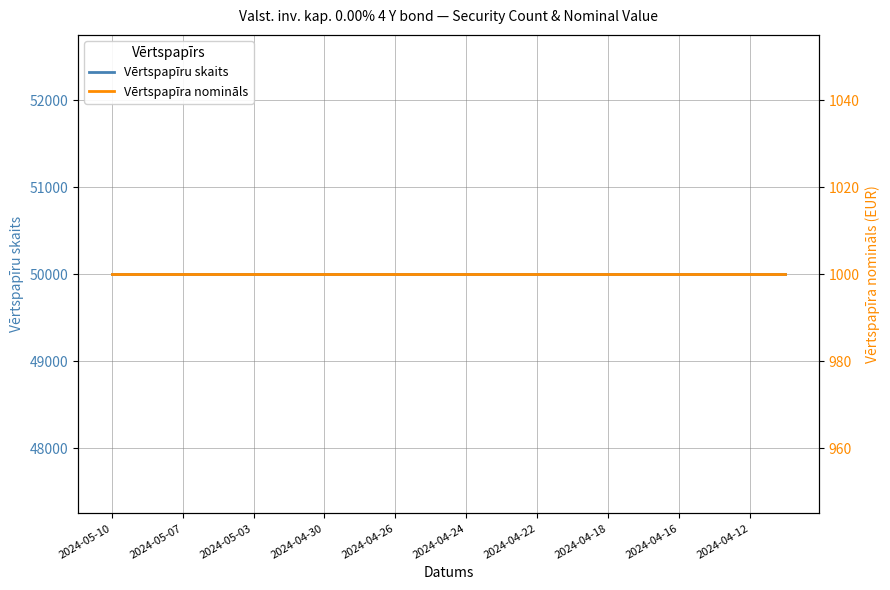

What is the average value of the Vērtspapīru skaits series?

50000